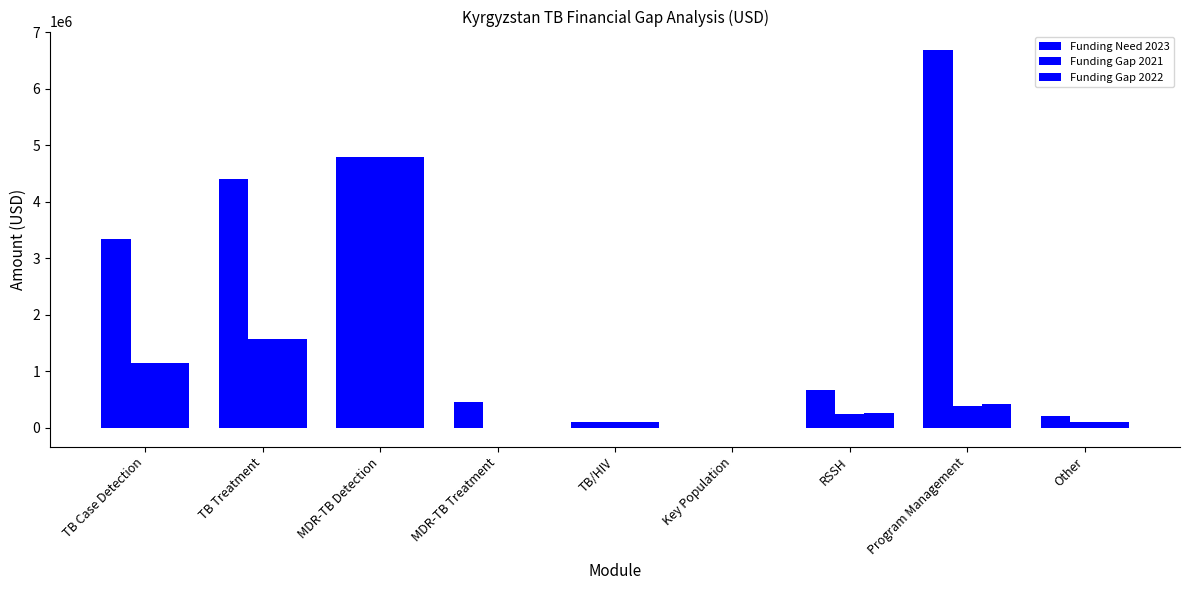

How many values in Funding Need 2023 are above zero?

8